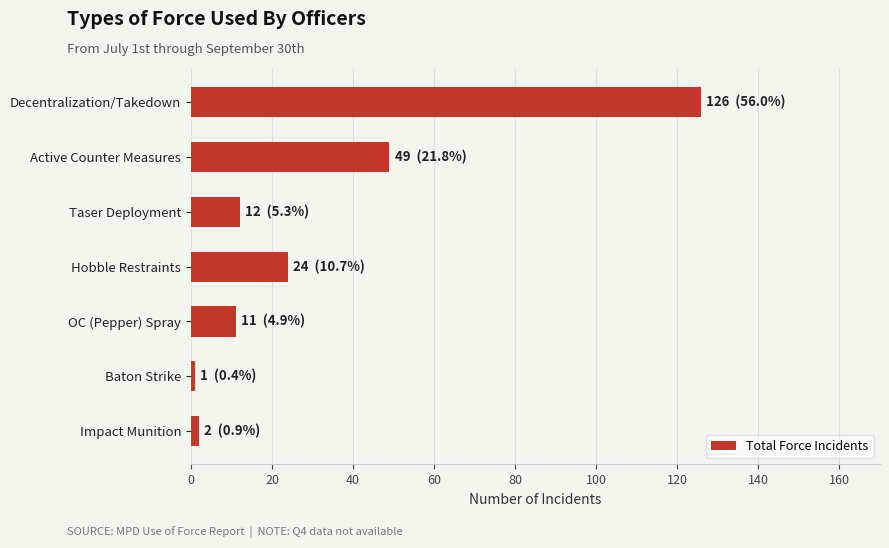

What is the difference between the values at Decentralization/Takedown and Hobble Restraints?

102